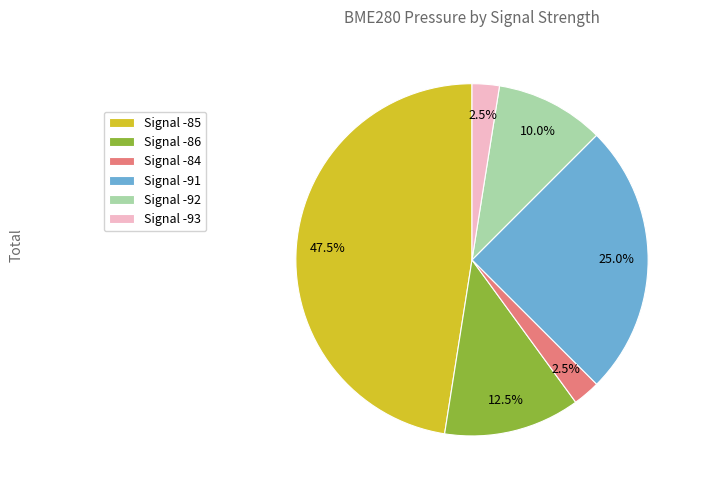

Is Signal -91 the majority of the pie?

No